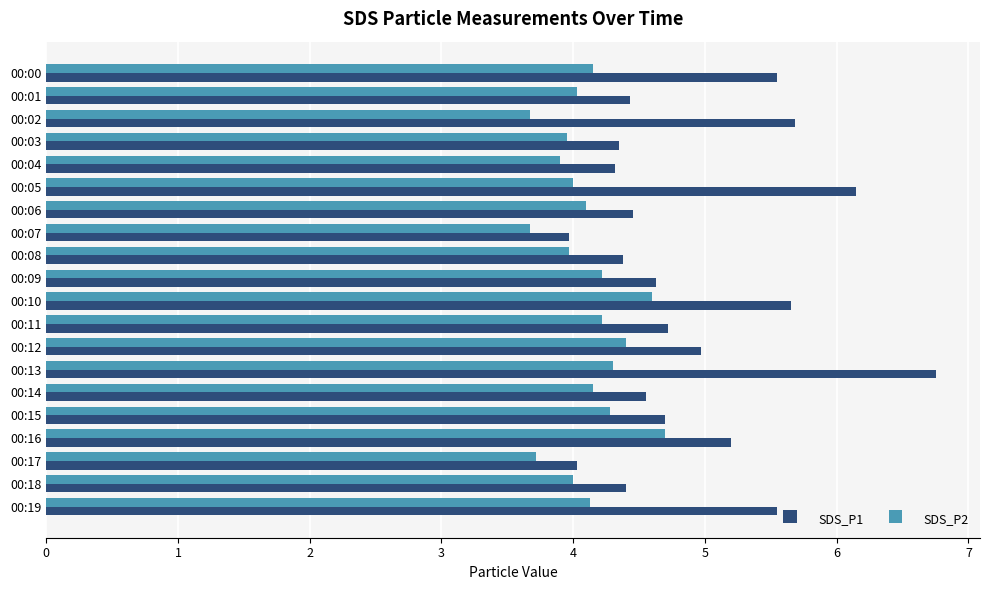

What are all the series names shown in the legend?

SDS_P1, SDS_P2